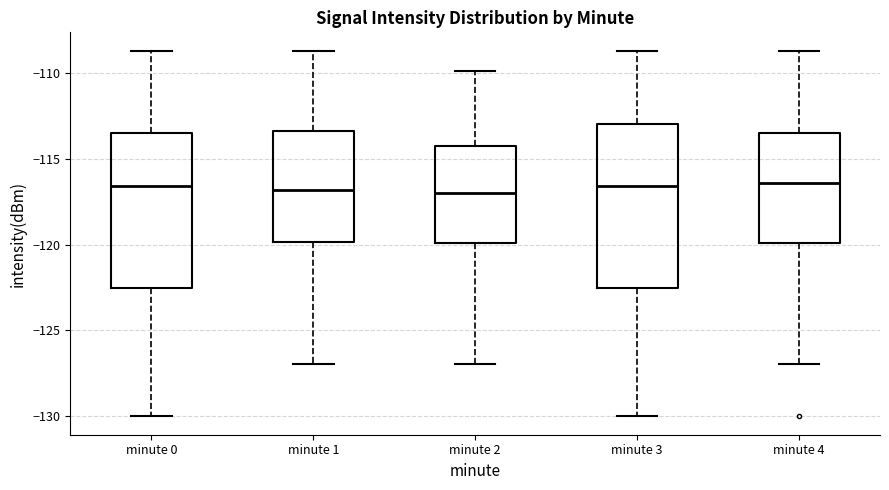

Where does the upper whisker of the box for minute 4 end on the y-axis? The values are not printed on the chart, so give them approximately, as read against the axis.

-108.5